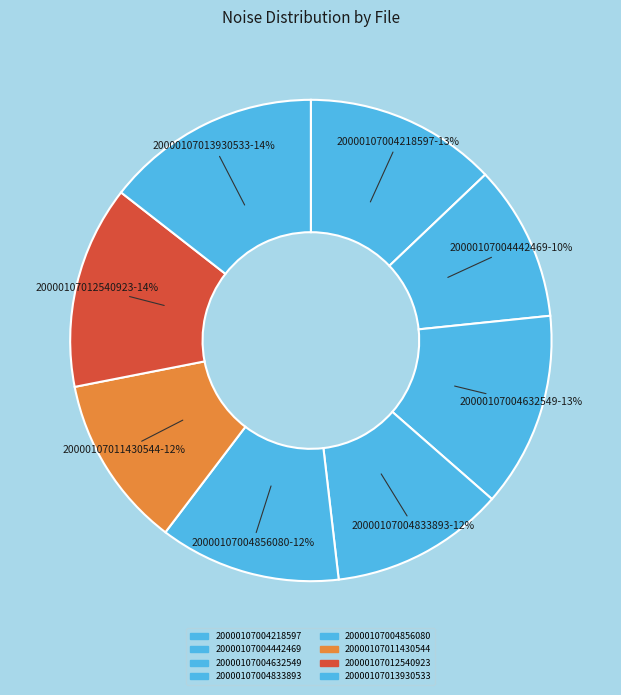

How many slices are in this pie chart?

8